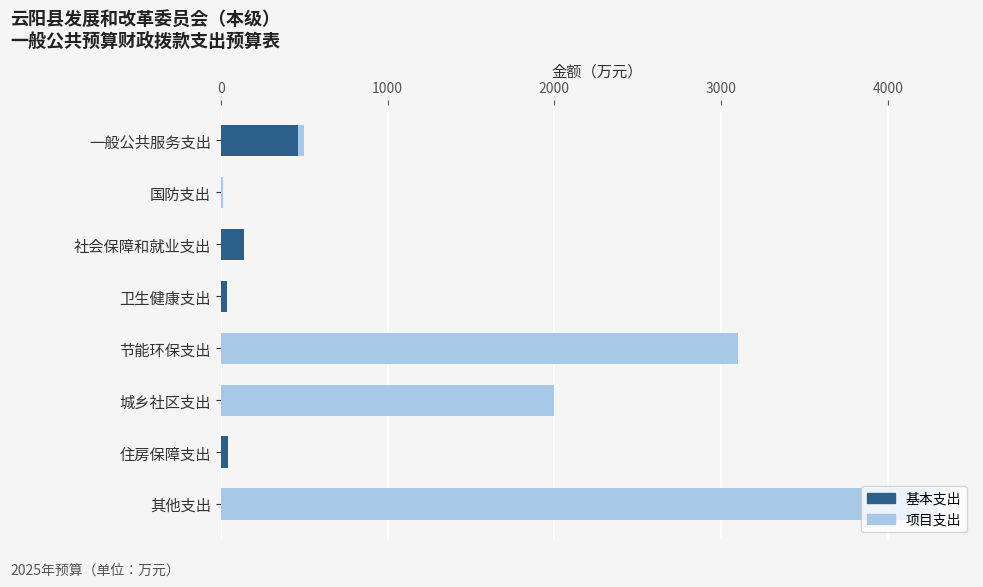

How many distinct data groups are displayed?

2